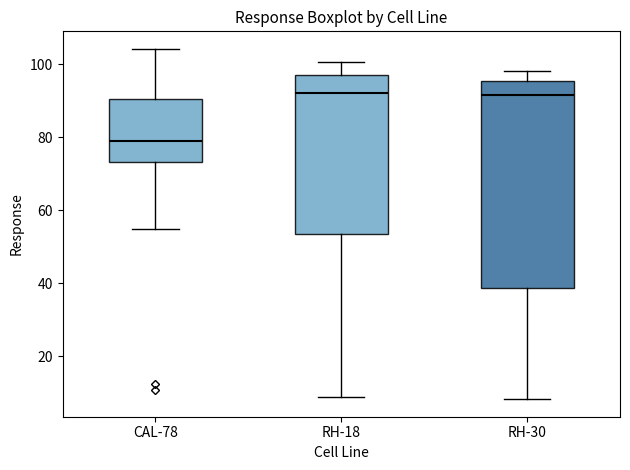

Reading left to right, transcribe this box plot: for each box, give where its median line is, the range the box spans, and where its two whiskers end, as read against the y-axis. The values are not printed on the chart, so give them approximately, as read against the axis.

CAL-78: median 80, box 74 to 90, whiskers 54 to 104
RH-18: median 92, box 54 to 98, whiskers 8 to 100
RH-30: median 92, box 38 to 96, whiskers 8 to 98